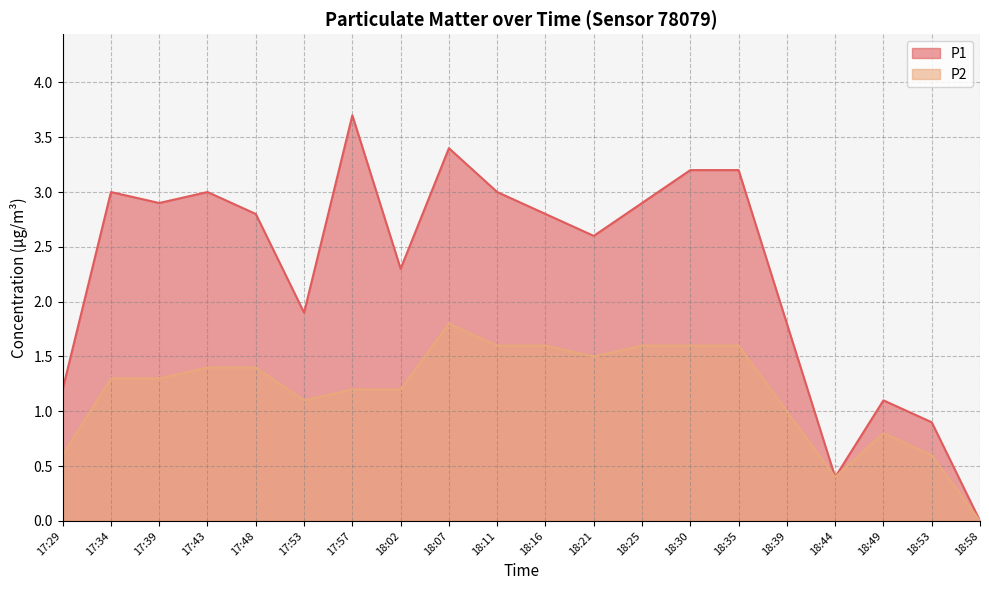

Does the chart display data point markers on the line(s)?

No